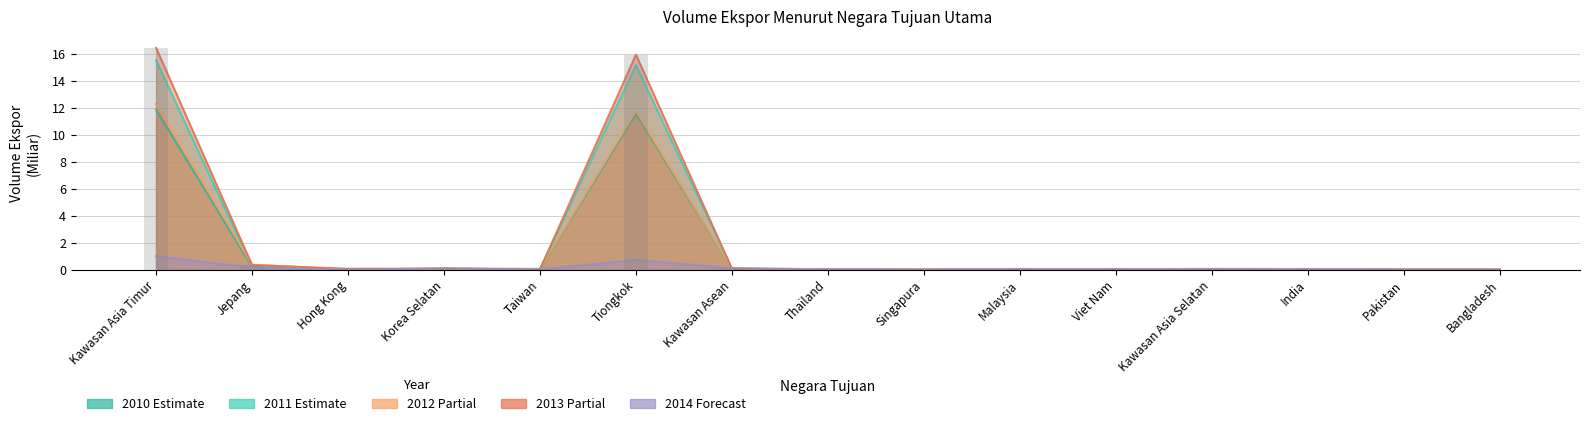

Reading right to left, list all the values displayed in this chart.

2010: Bangladesh=0.0	Pakistan=0.0	India=0.0	Kawasan Asia Selatan=0.0	Viet Nam=0.0	Malaysia=0.0	Singapura=0.0	Thailand=0.0	Kawasan Asean=0.1	Tiongkok=11.6	Taiwan=0.0	Korea Selatan=0.0	Hong Kong=0.0	Jepang=0.2	Kawasan Asia Timur=11.9
2011: Bangladesh=0.0	Pakistan=0.0	India=0.0	Kawasan Asia Selatan=0.1	Viet Nam=0.0	Malaysia=0.0	Singapura=0.0	Thailand=0.0	Kawasan Asean=0.1	Tiongkok=15.2	Taiwan=0.0	Korea Selatan=0.1	Hong Kong=0.0	Jepang=0.2	Kawasan Asia Timur=15.5
2012: Bangladesh=0.0	Pakistan=0.0	India=0.0	Kawasan Asia Selatan=0.1	Viet Nam=0.0	Malaysia=0.0	Singapura=0.0	Thailand=0.0	Kawasan Asean=0.1	Tiongkok=11.8	Taiwan=0.1	Korea Selatan=0.1	Hong Kong=0.0	Jepang=0.4	Kawasan Asia Timur=12.3
2013: Bangladesh=0.0	Pakistan=0.0	India=0.0	Kawasan Asia Selatan=0.0	Viet Nam=0.0	Malaysia=0.0	Singapura=0.0	Thailand=0.0	Kawasan Asean=0.1	Tiongkok=16.0	Taiwan=0.0	Korea Selatan=0.1	Hong Kong=0.1	Jepang=0.3	Kawasan Asia Timur=16.5
2014: Bangladesh=0.0	Pakistan=0.0	India=0.0	Kawasan Asia Selatan=0.0	Viet Nam=0.0	Malaysia=0.1	Singapura=0.0	Thailand=0.0	Kawasan Asean=0.1	Tiongkok=0.7	Taiwan=0.0	Korea Selatan=0.1	Hong Kong=0.0	Jepang=0.2	Kawasan Asia Timur=1.0